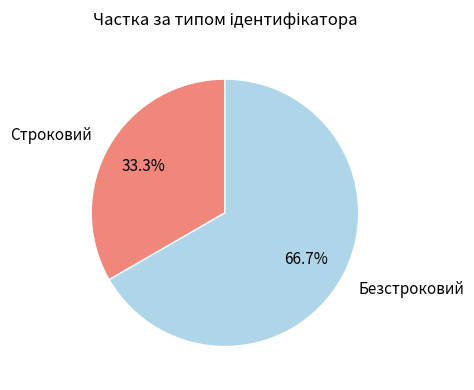

Which category has the smallest portion of the pie?

Строковий